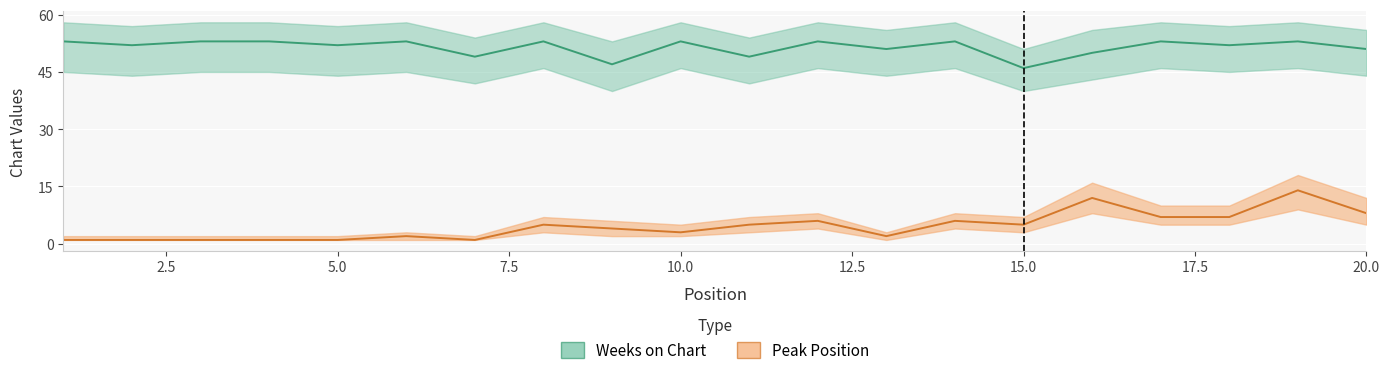

What is the value of the Weeks on Chart point at the 19th from the left?

53